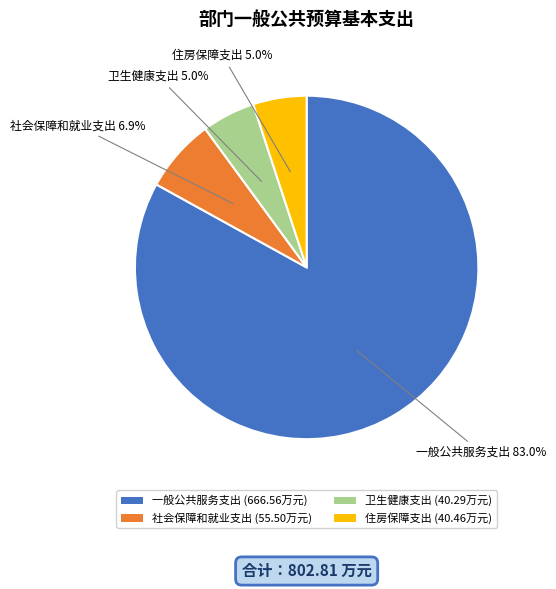

How many segments does this pie chart have?

4